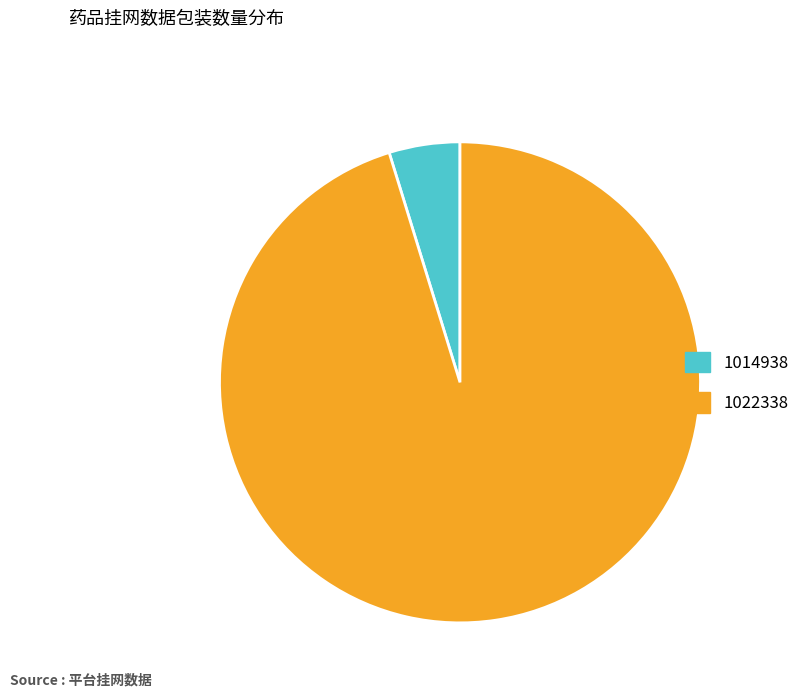

Do 1014938 and 1022338 together represent more than half of the pie?

Yes